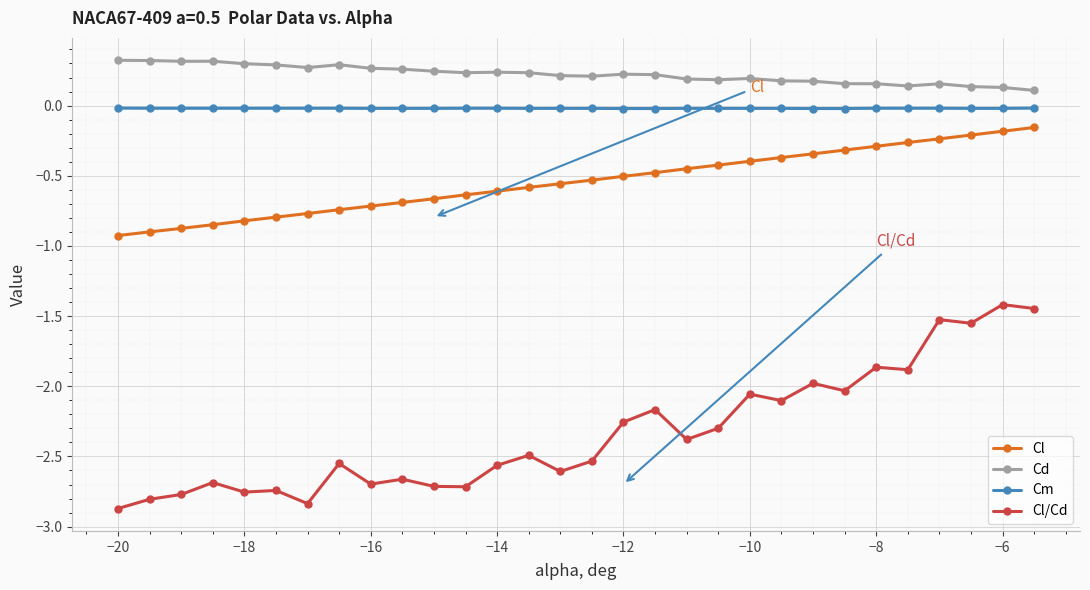

Which series has the widest spread of values?

Cl/Cd